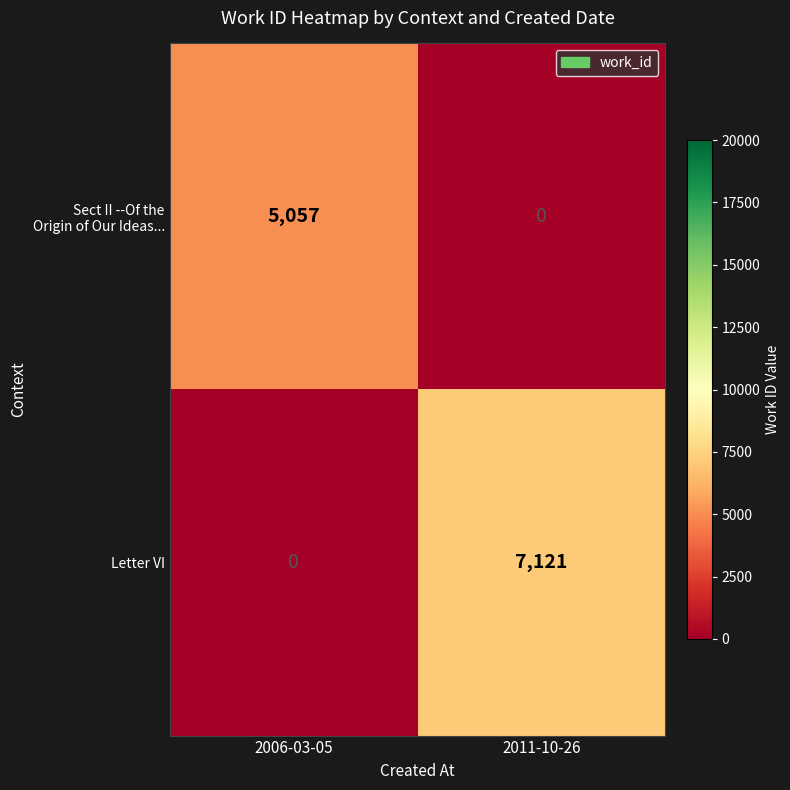

What is the difference between the highest and lowest values at 2006-03-05?

5057